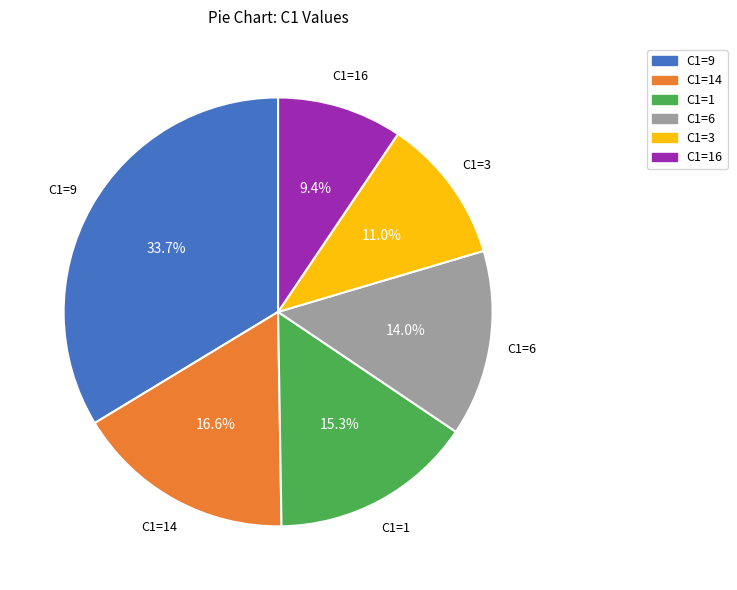

Rank the categories by value from lowest to highest.

C1=16, C1=3, C1=6, C1=1, C1=14, C1=9